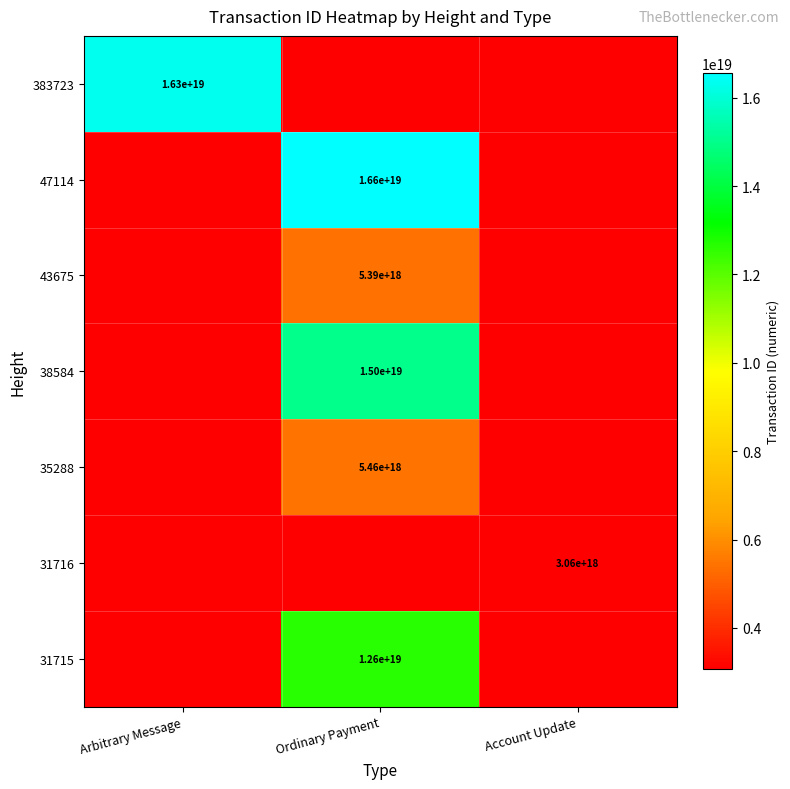

How many categories are shown in the chart?

3